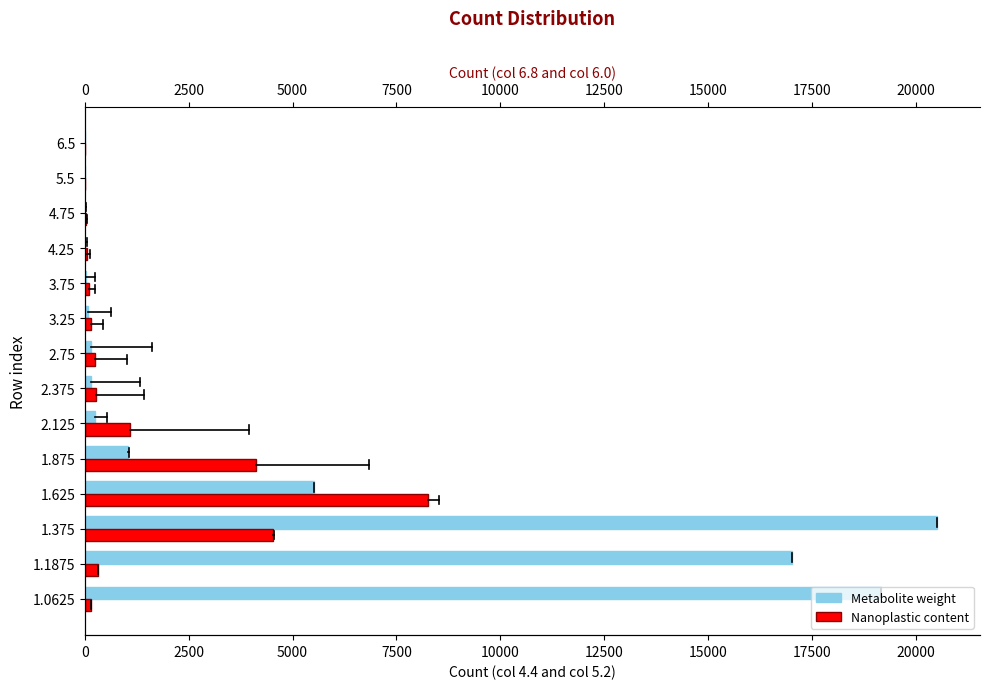

What is the approximate value of col_5.2 at 2.375?

278